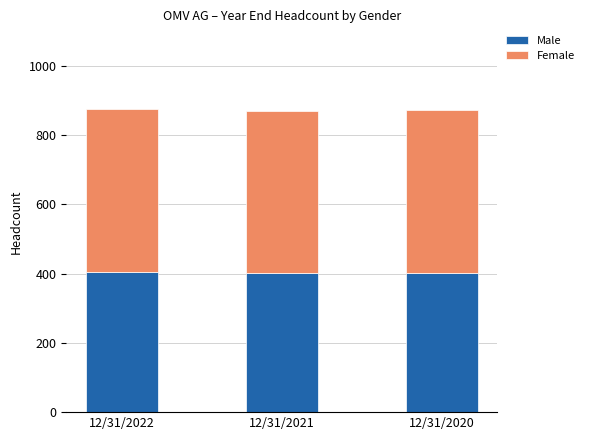

What is the total value across all series at 12/31/2020?

871